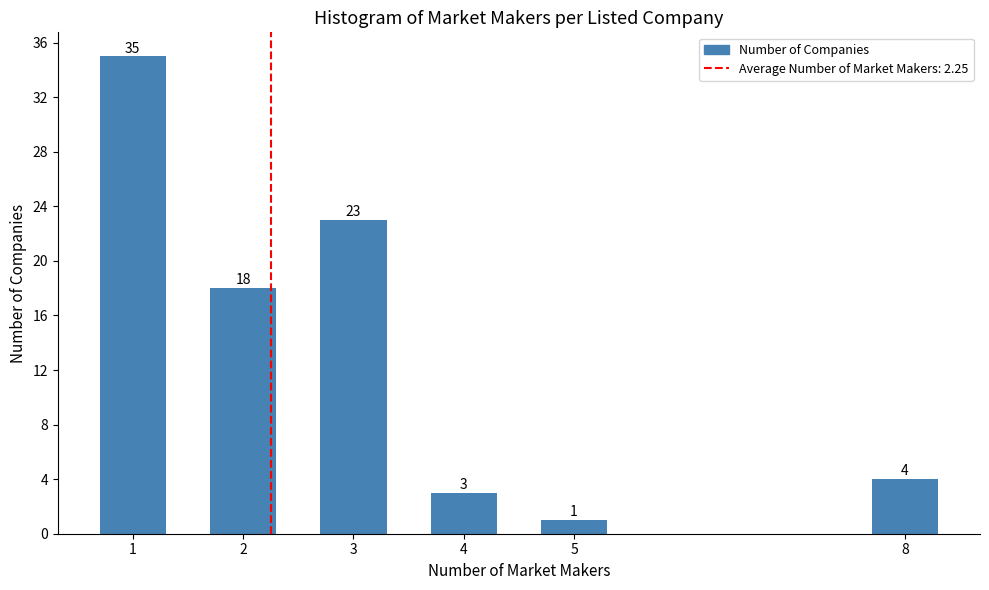

Reading right to left, what are all the values shown in this chart?

4	1	3	23	18	35